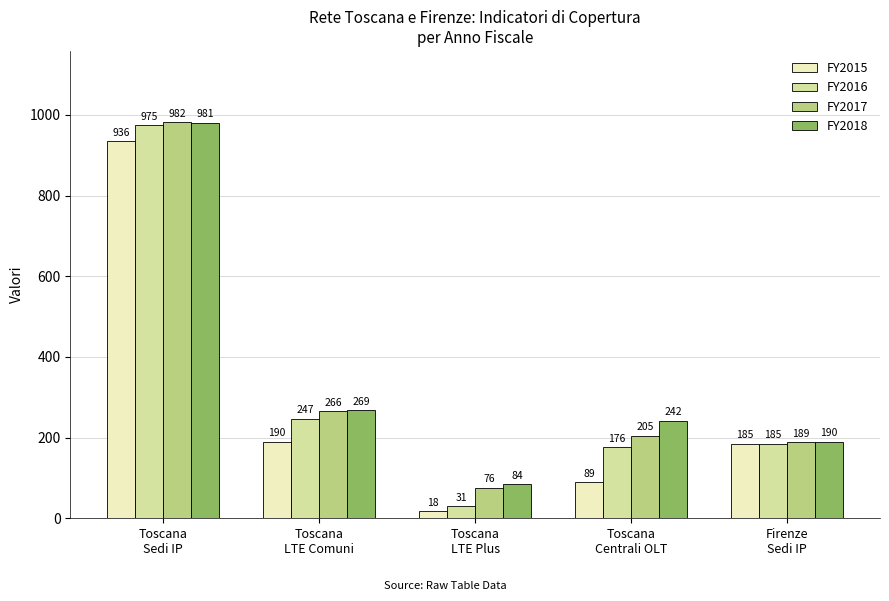

Which series has the largest range (max minus min)?

FY2016